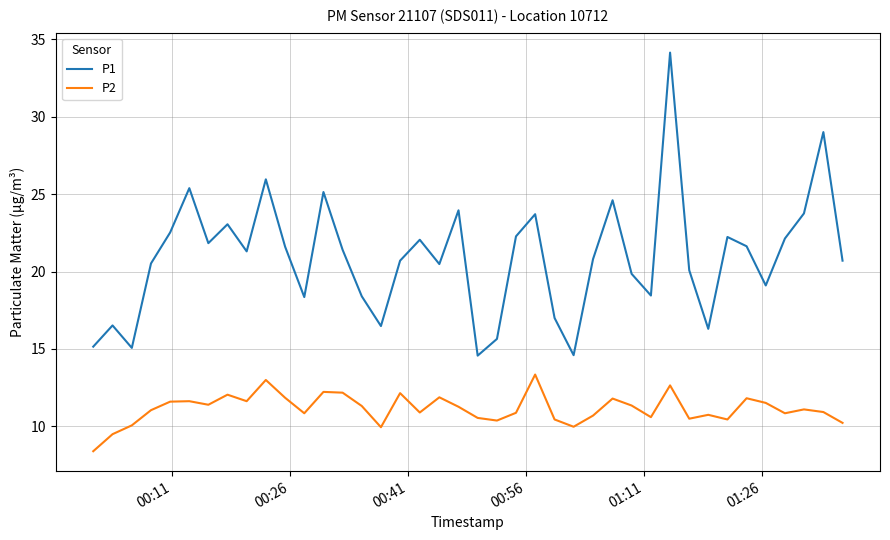

Which series has the largest total across all categories?

P1